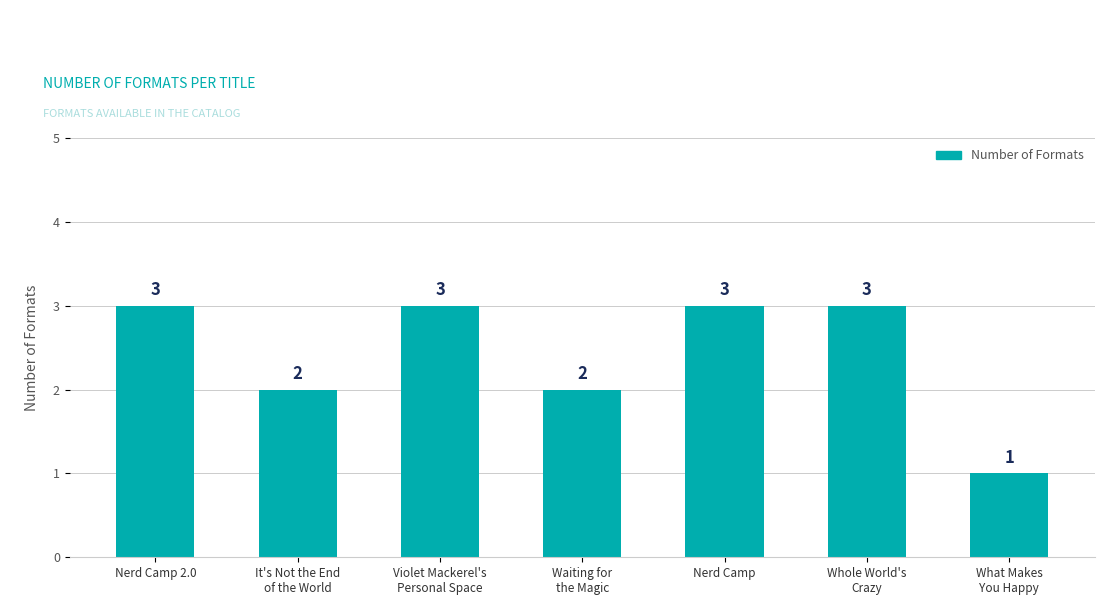

What is the sum of all values?

17